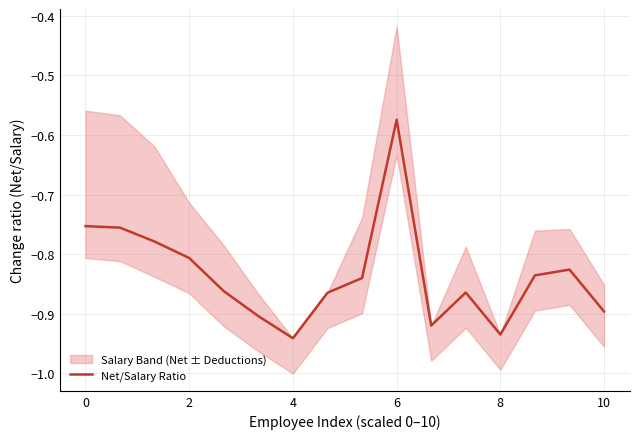

Does the chart display data point markers on the line(s)?

No